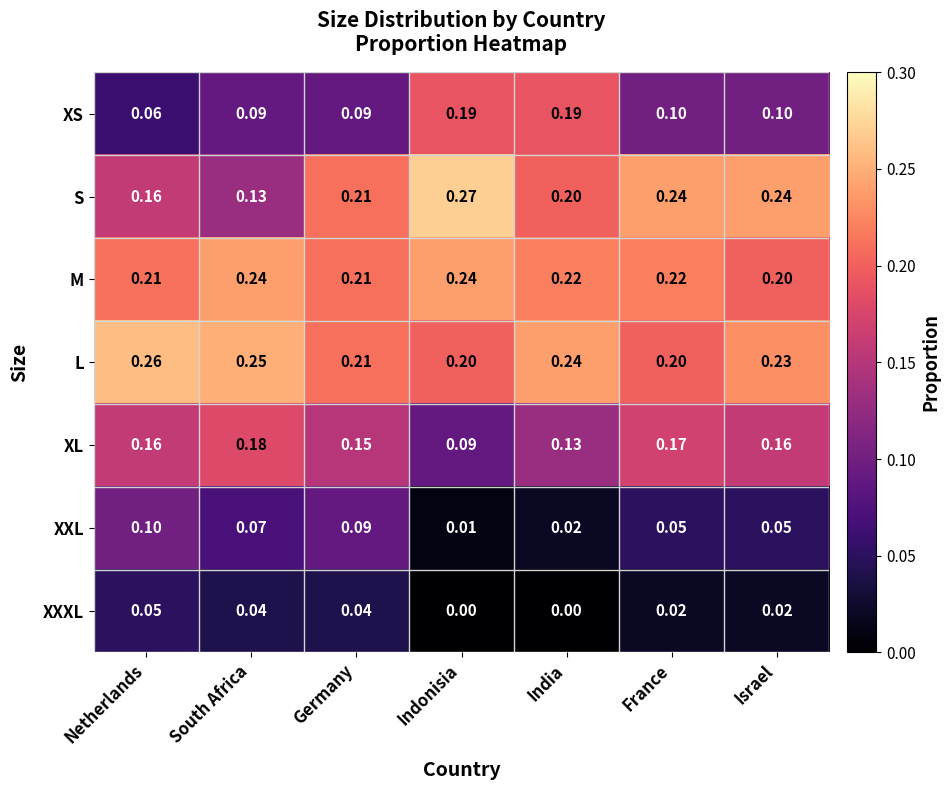

At India, list the series in order from largest to smallest.

L, M, S, XS, XL, XXL, XXXL